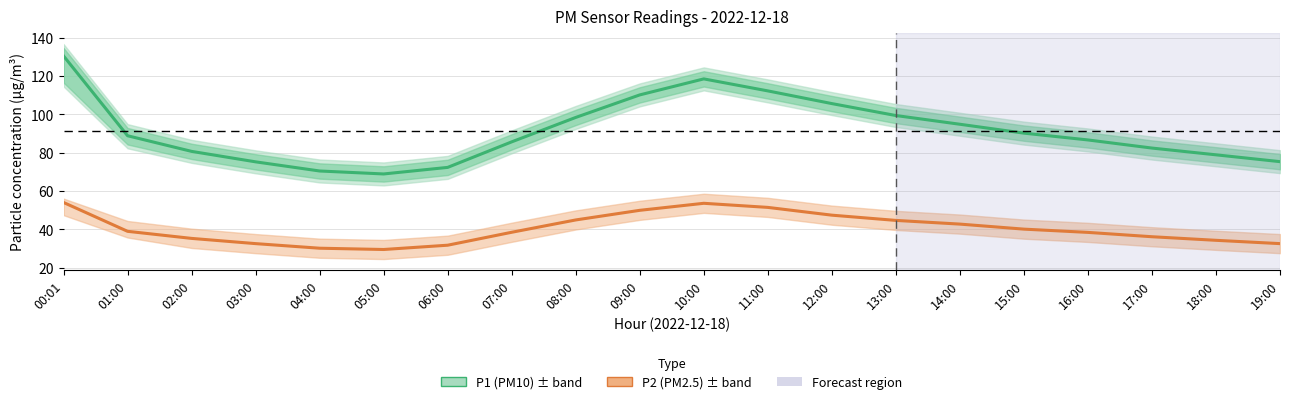

Rank the series by their maximum value, from highest to lowest.

P1 (PM10), P2 (PM2.5)